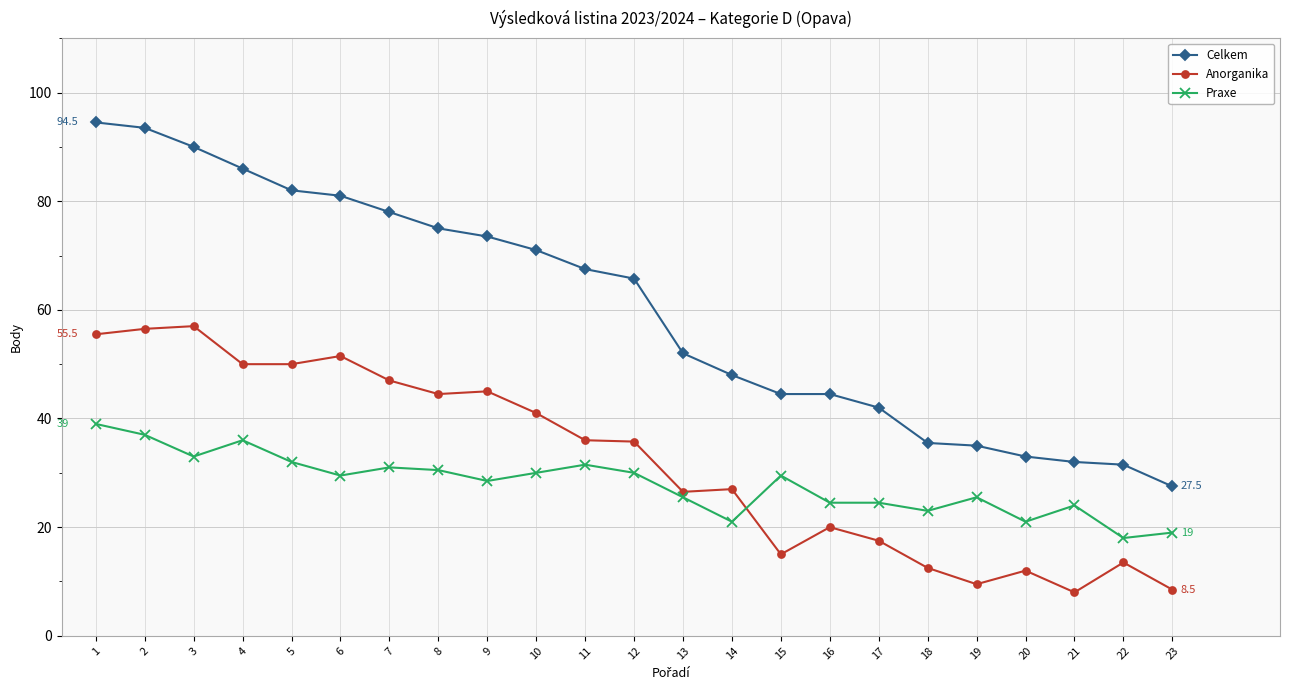

Which series has the largest range (max minus min)?

Celkem